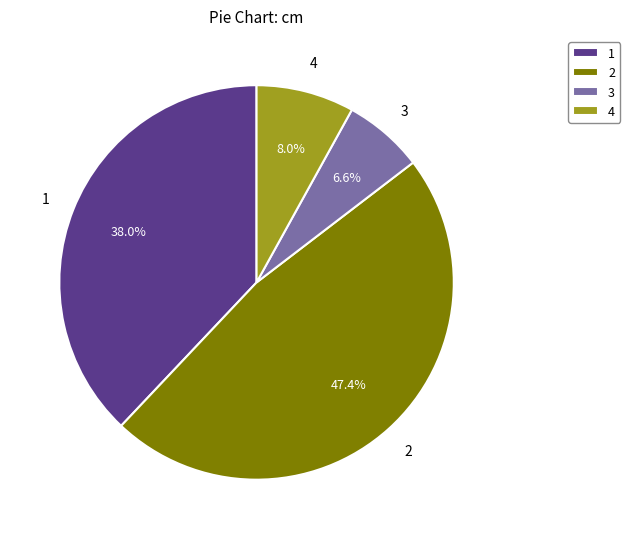

How much of the chart is everything except 1?

62.0%